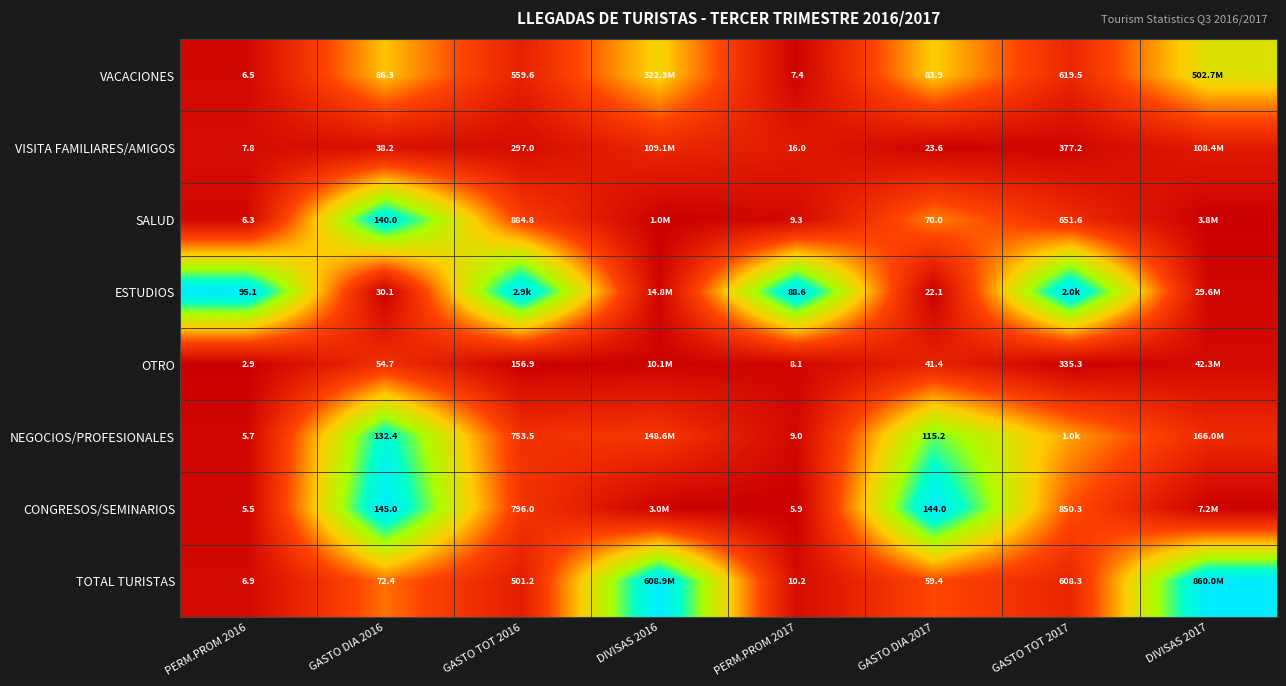

Is the value of TOTAL TURISTAS at PERM.PROM 2016 greater than the value of VISITA FAMILIARES/AMIGOS at PERM.PROM 2016?

No